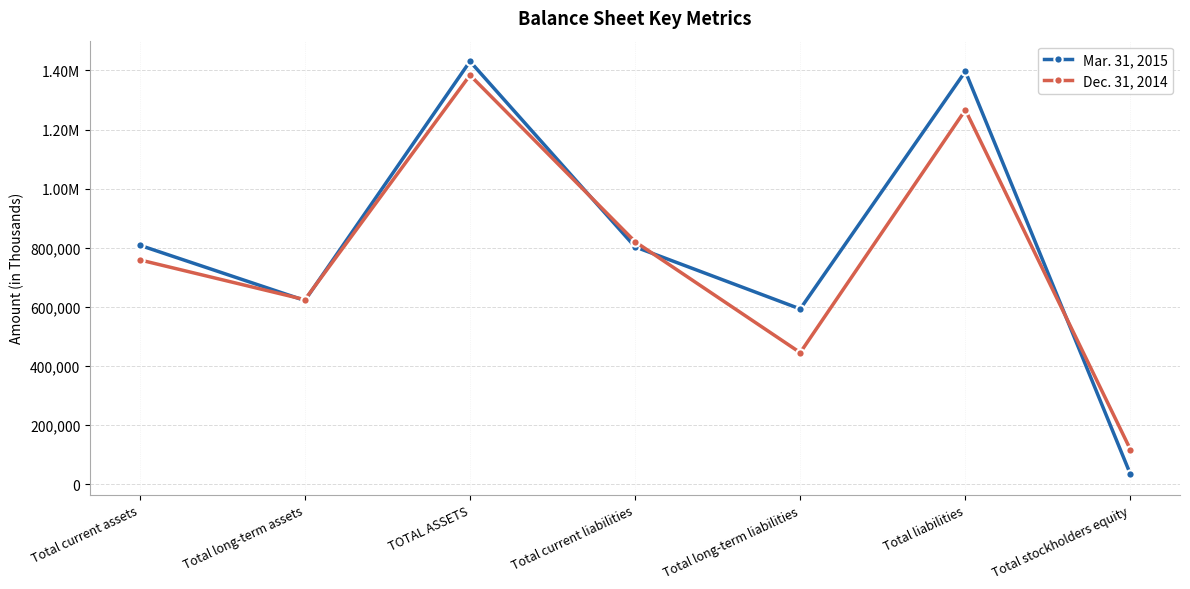

Is this an area chart (filled region under the line)?

No